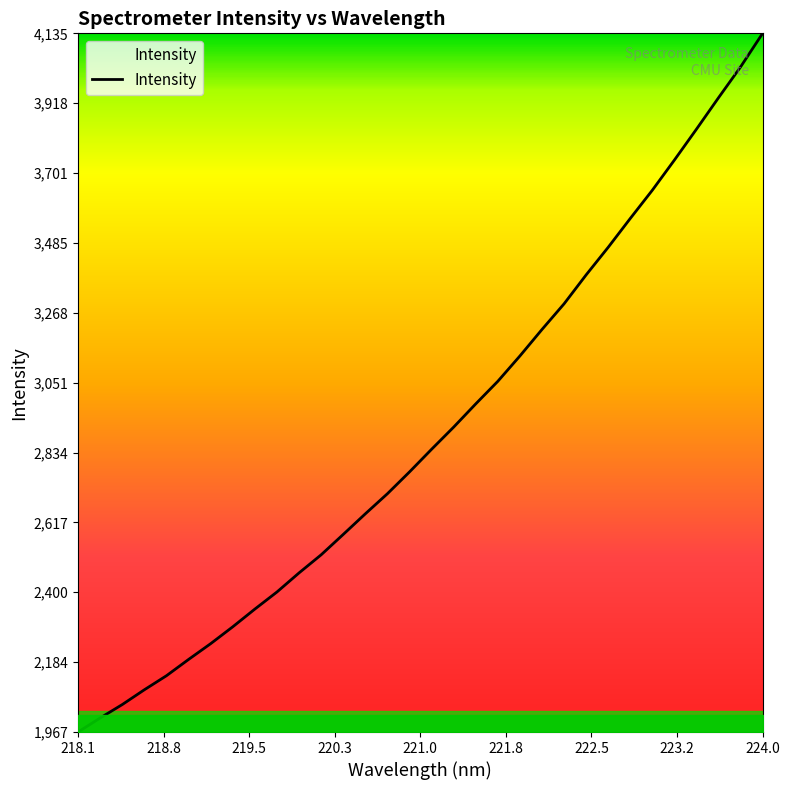

What is the smallest value displayed?

1967.2